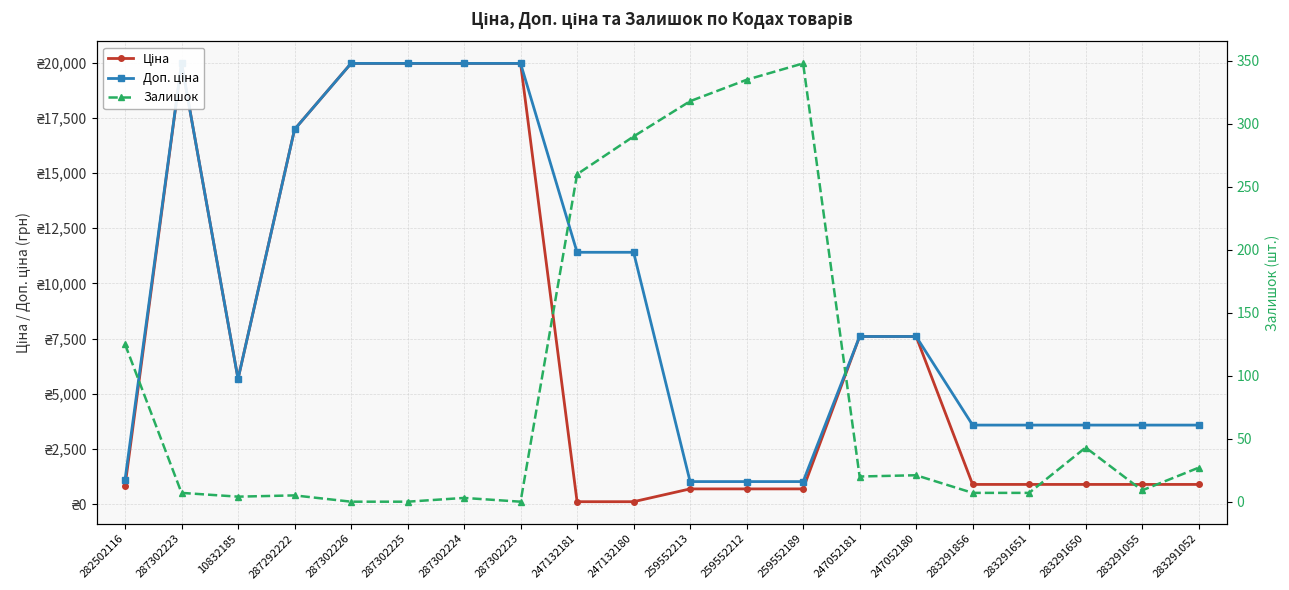

At which category is the sum across all series the highest?

287302223